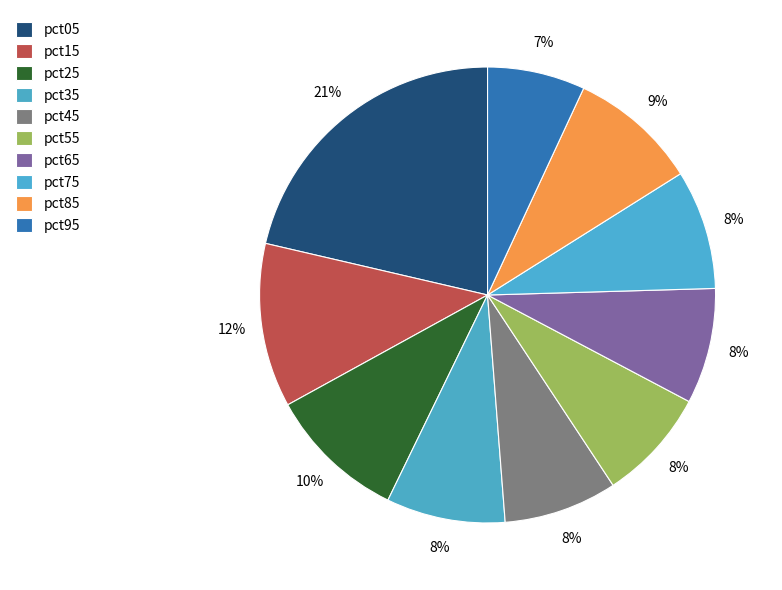

How many segments does this pie chart have?

10